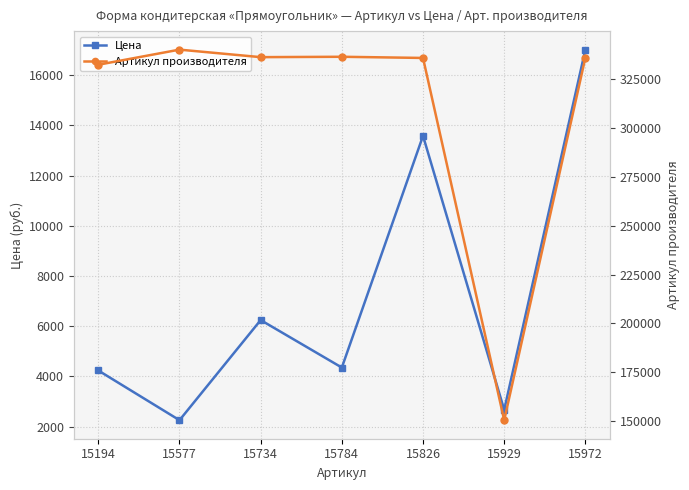

Is this an area chart (filled region under the line)?

No